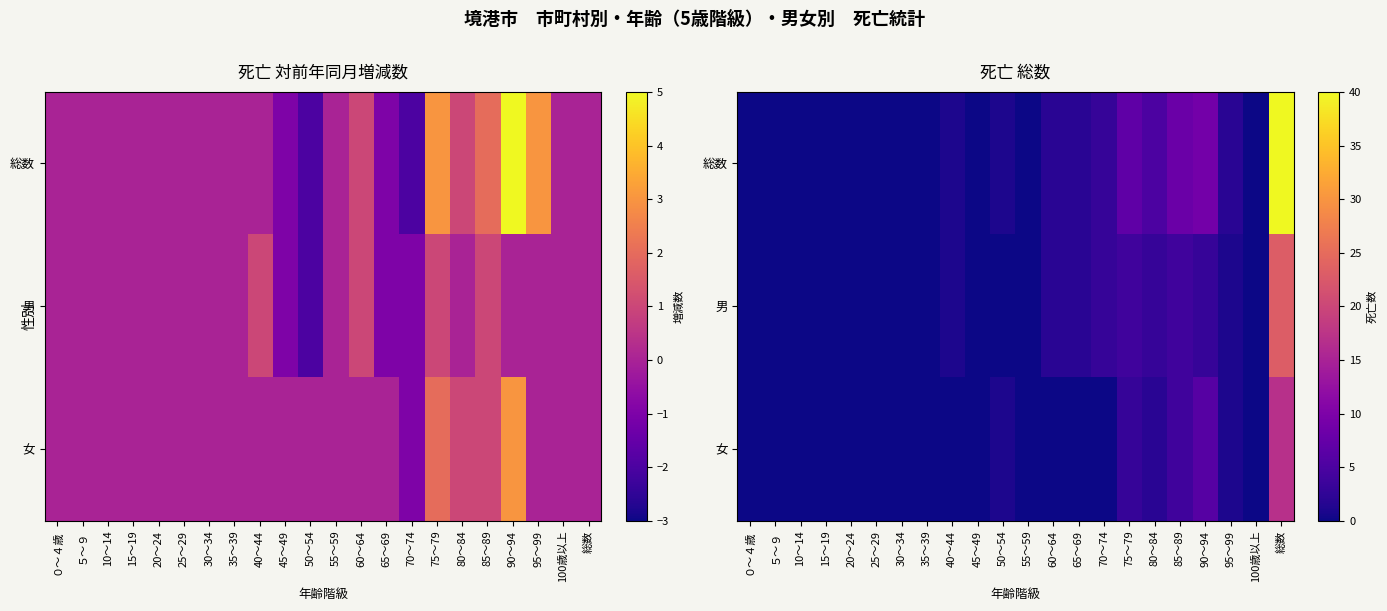

How many categories are shown in the chart?

22